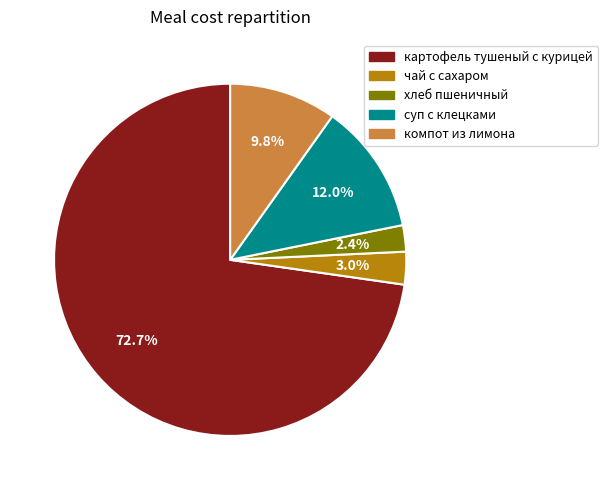

To the nearest percent, what is the difference between the largest and smallest slice percentages?

70%